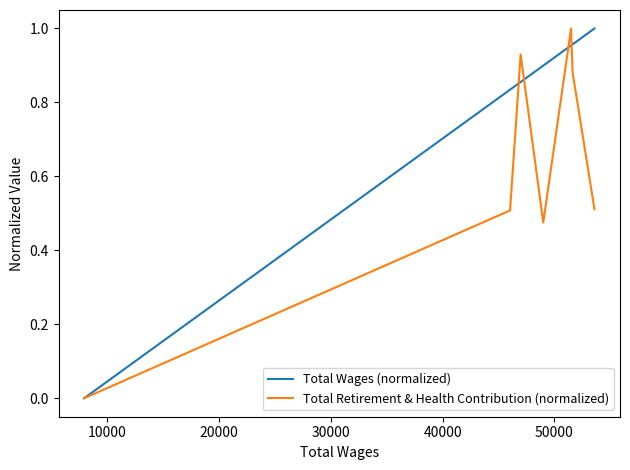

True or false: Total Wages (normalized) and Total Retirement & Health Contribution (normalized) cross at least once.

True